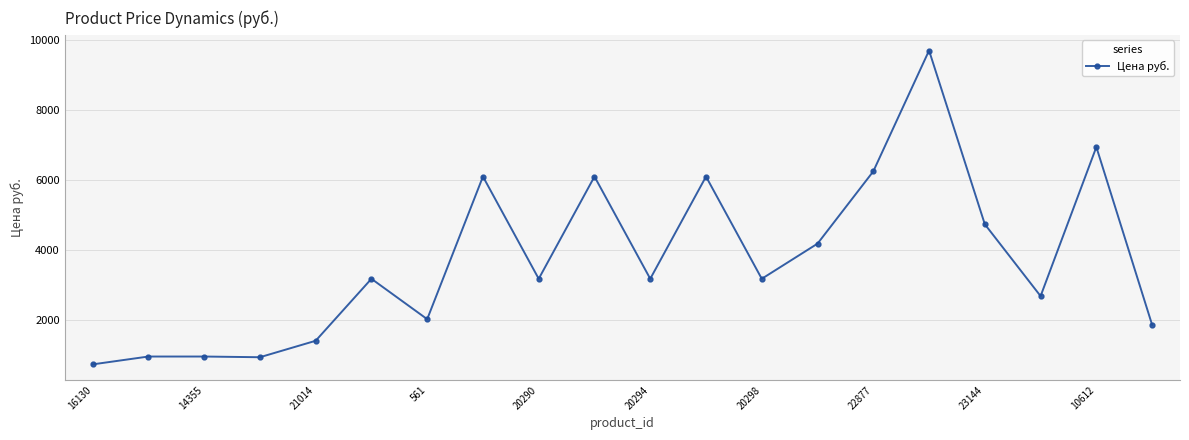

What is the difference between the maximum and minimum values?

8964.0